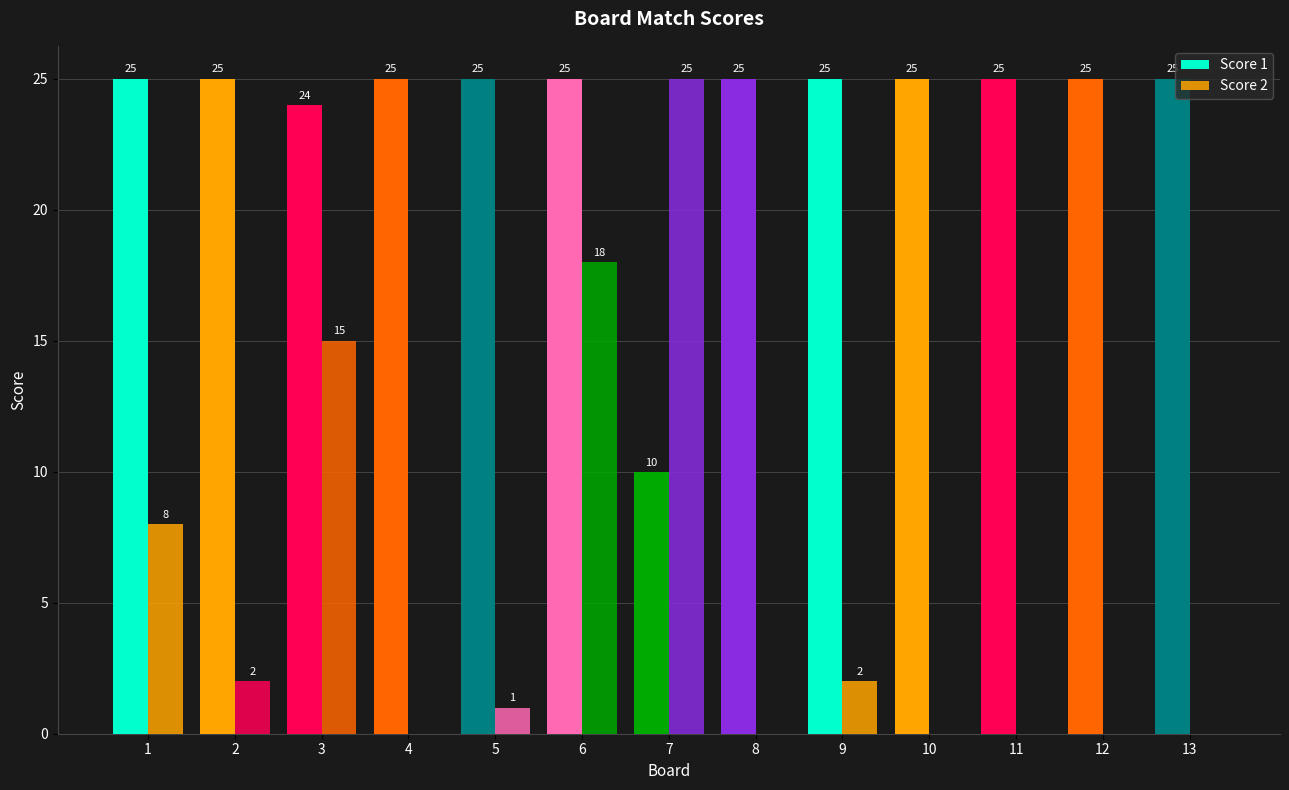

Are the bars horizontal?

No